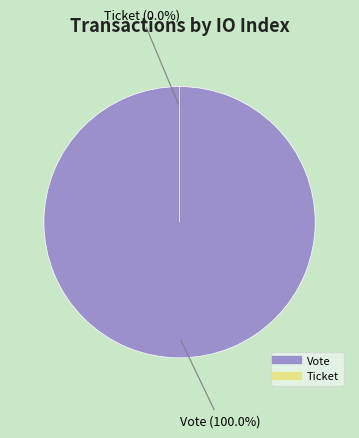

To the nearest percent, what is the combined percentage of Ticket and Vote?

100%